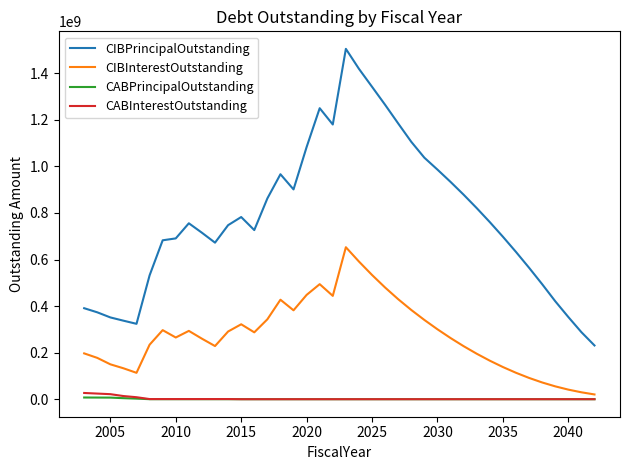

Which series has the largest range (max minus min)?

CIBPrincipalOutstanding